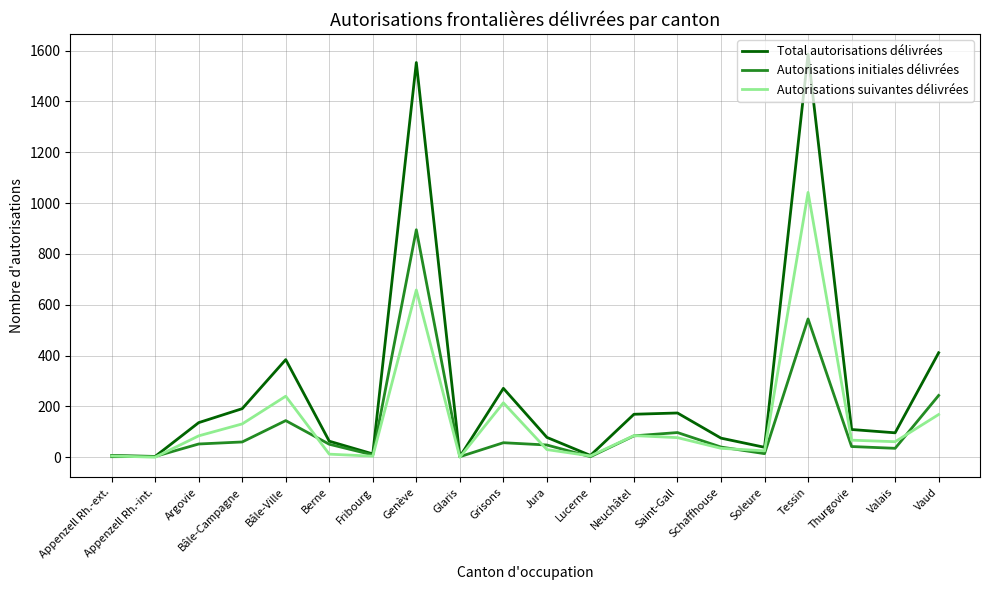

True or false: Total autorisations délivrées has more than 0 points higher than both neighbors.

True